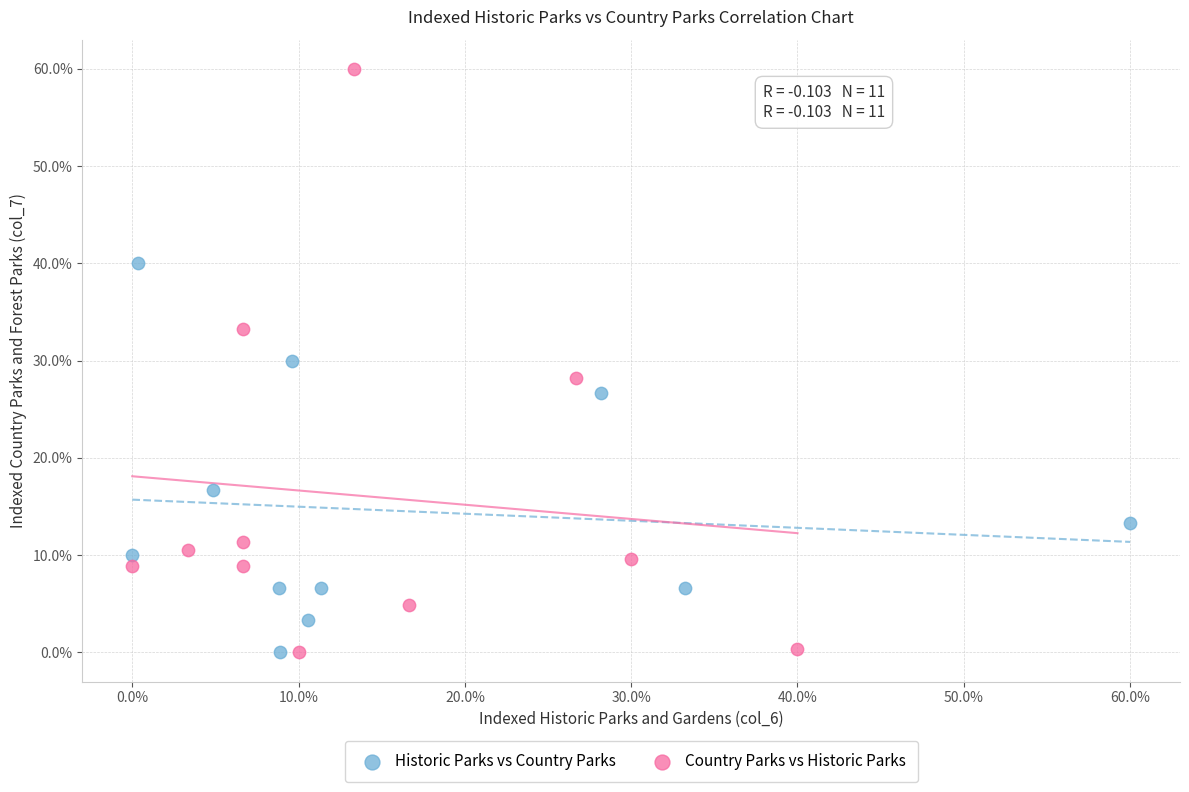

Which series has the widest spread of Y values?

Country Parks vs Historic Parks